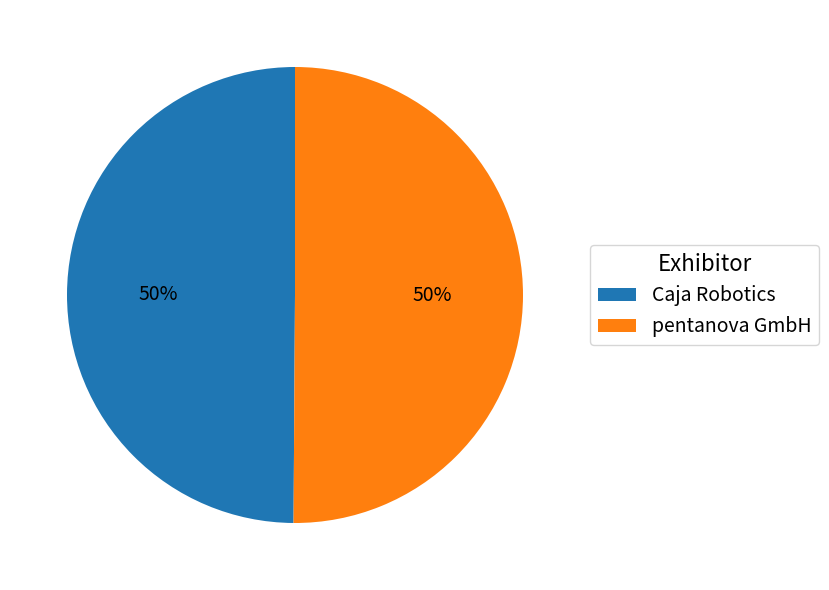

What percentage is the Caja Robotics slice, to the nearest percent?

50%